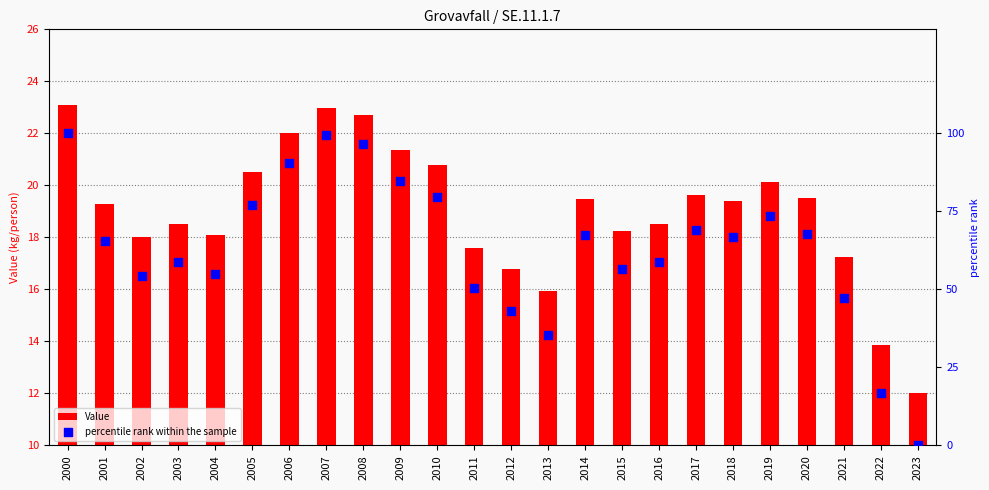

What is the total value across all series at 2000?

123.1